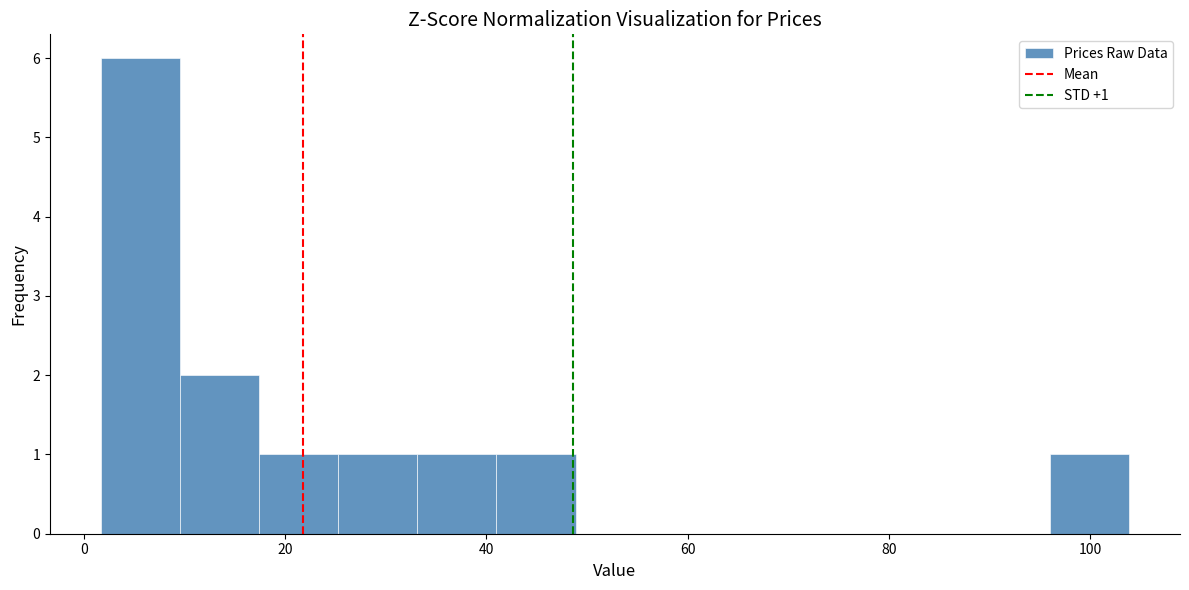

Read against the x-axis, roughly where is the centre of the tallest bar?

6